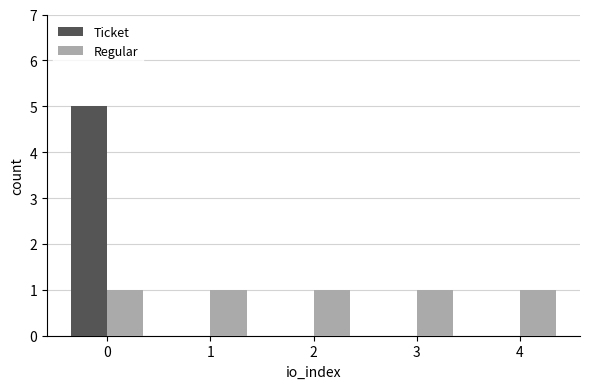

How many groups of bars are there?

5